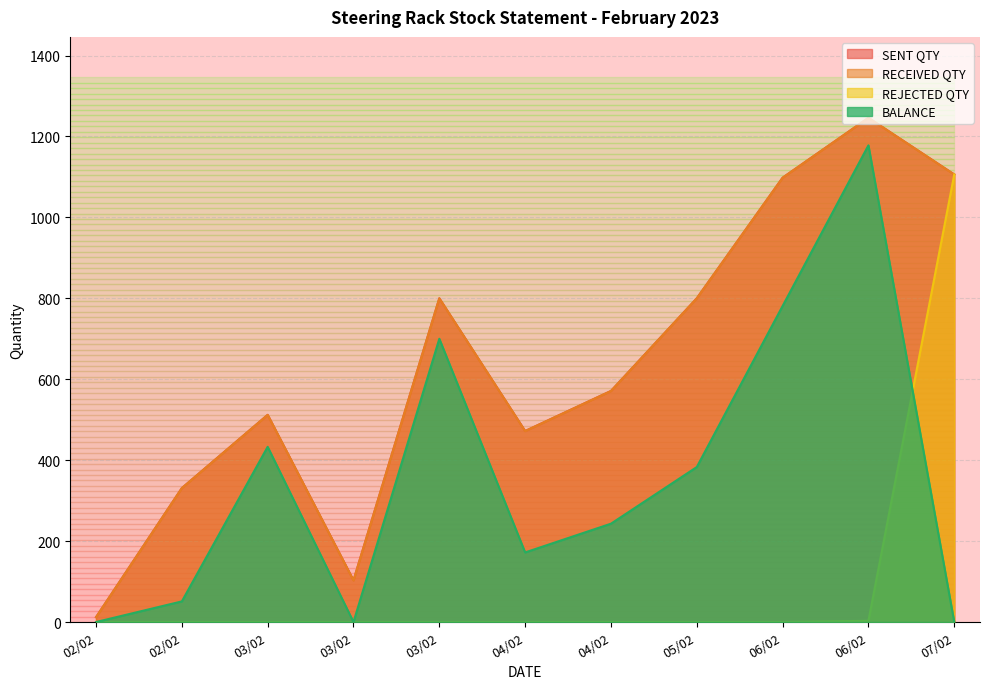

True or false: BALANCE and SENT QTY cross at least once.

False